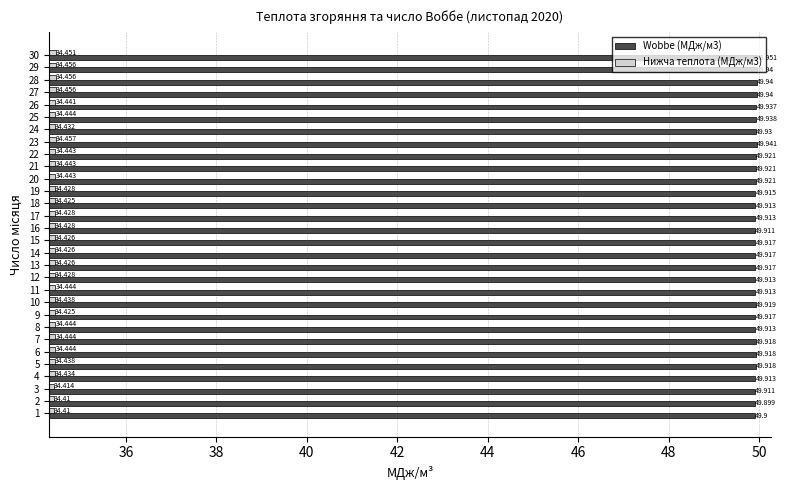

Which series has the largest range (max minus min)?

Wobbe (МДж/м3)